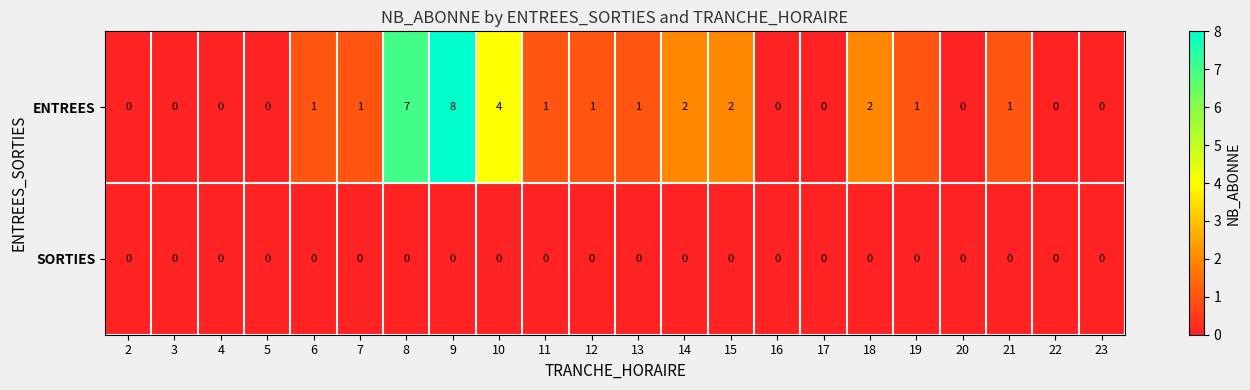

What is the difference between the highest and lowest values at 9?

8